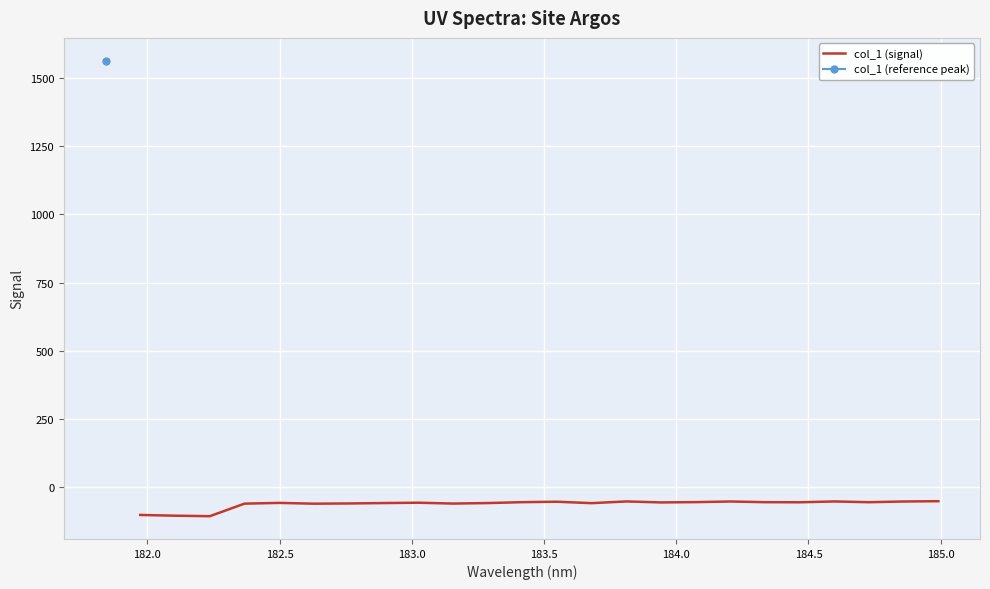

How many interior local valleys (lower than both neighbors) does the data have?

7